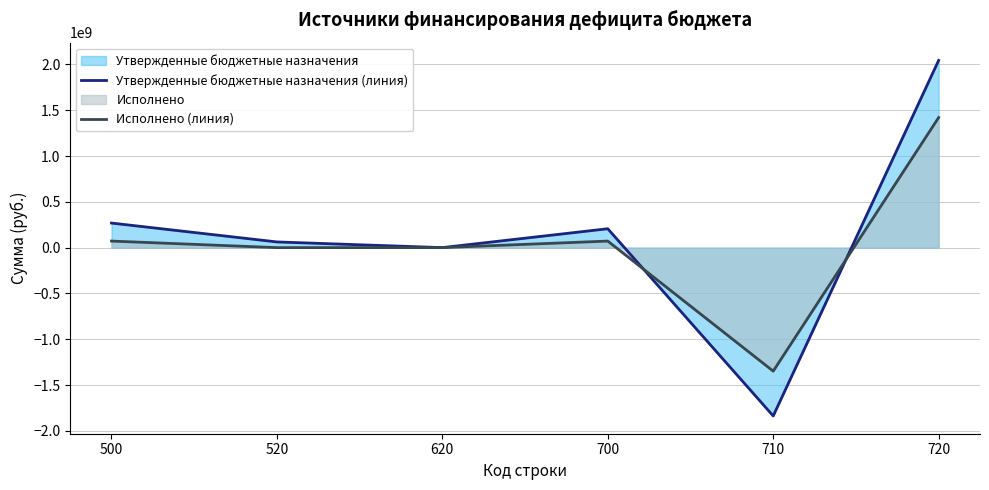

What is the lowest value of the Исполнено (линия) series?

-1348466072.9